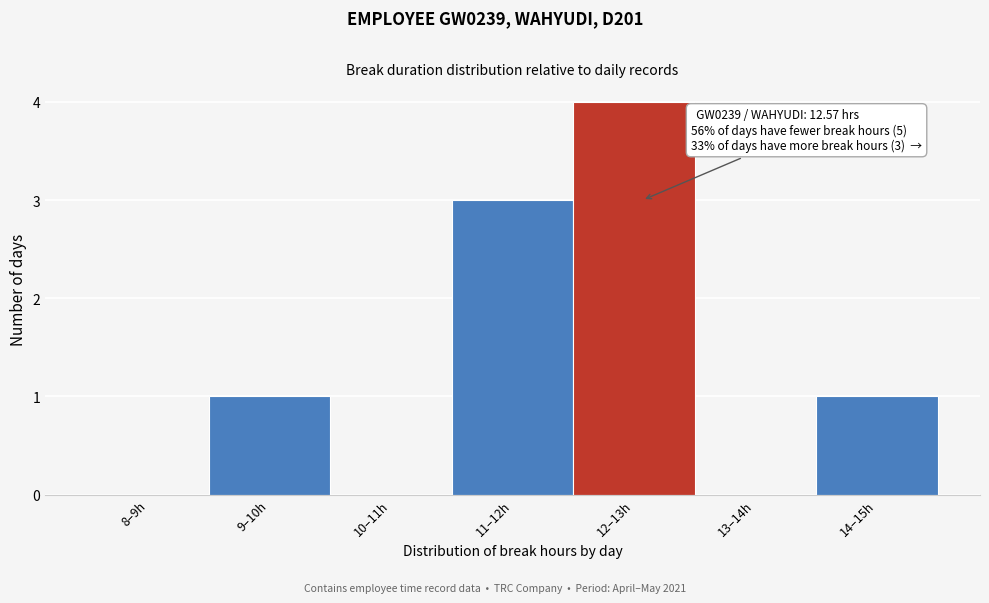

Reading left to right, what are all the values shown in this chart?

8–9h=0	9–10h=1	10–11h=0	11–12h=3	12–13h=4	13–14h=0	14–15h=1